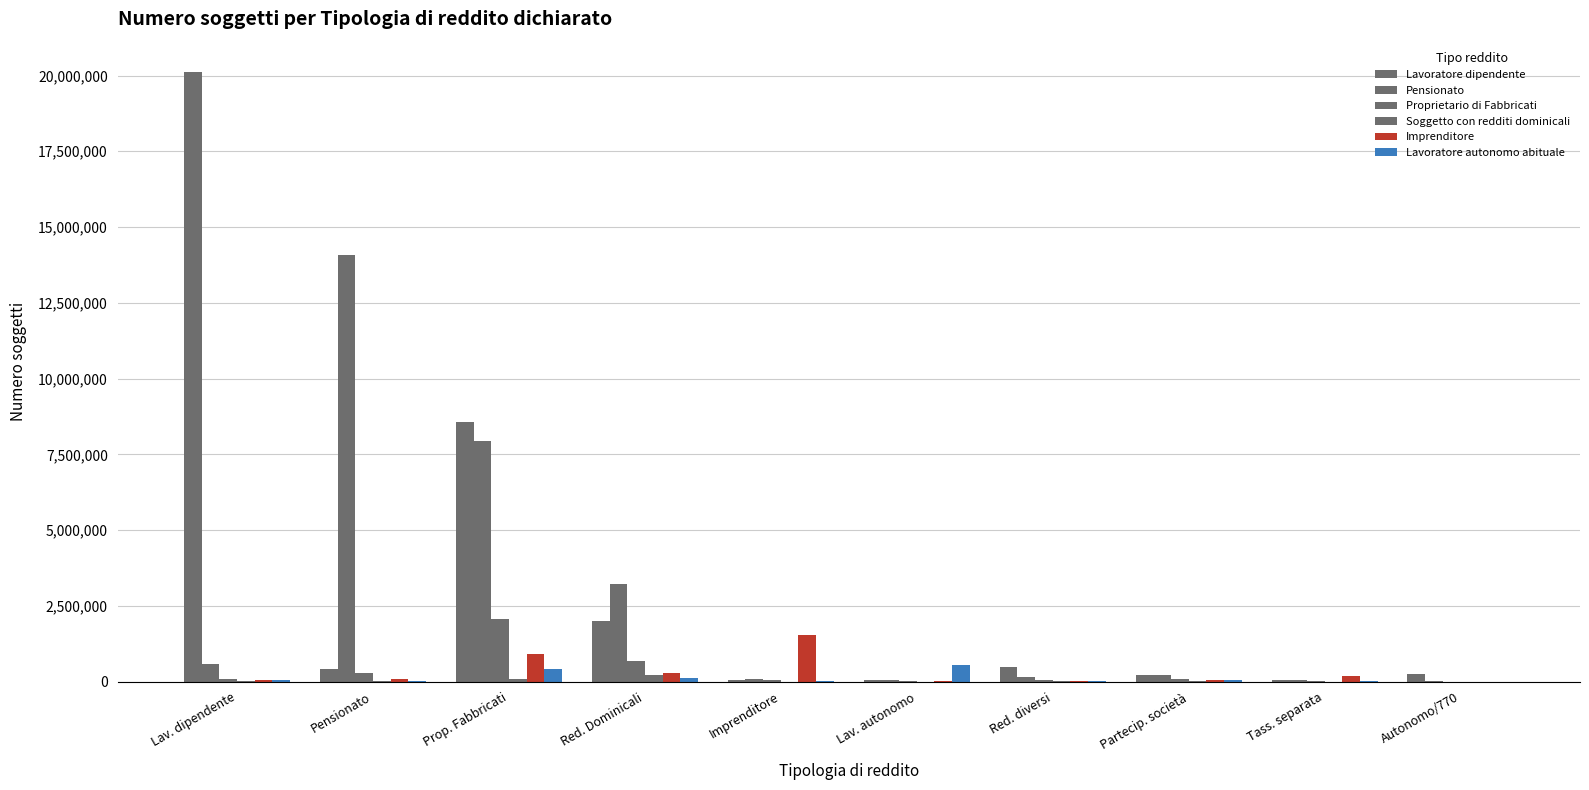

Reading left to right, transcribe all the data shown in this chart.

Lavoratore dipendente: 20112266	426946	8571557	2012092	52885	57054	465966	232490	35811	254584
Pensionato: 564211	14084582	7930590	3211451	101387	35904	143181	207958	41317	23532
Proprietario di Fabbricati: 93254	291725	2055206	689599	35987	13462	58586	88317	18531	0
Soggetto con redditi dominicali: 5958	3653	90825	202945	2044	296	5931	10043	204	0
Imprenditore: 59185	98428	923821	293591	1529118	4569	23022	55960	179913	0
Lavoratore autonomo abituale: 55995	33689	409361	110000	4839	551111	18325	47942	7798	0